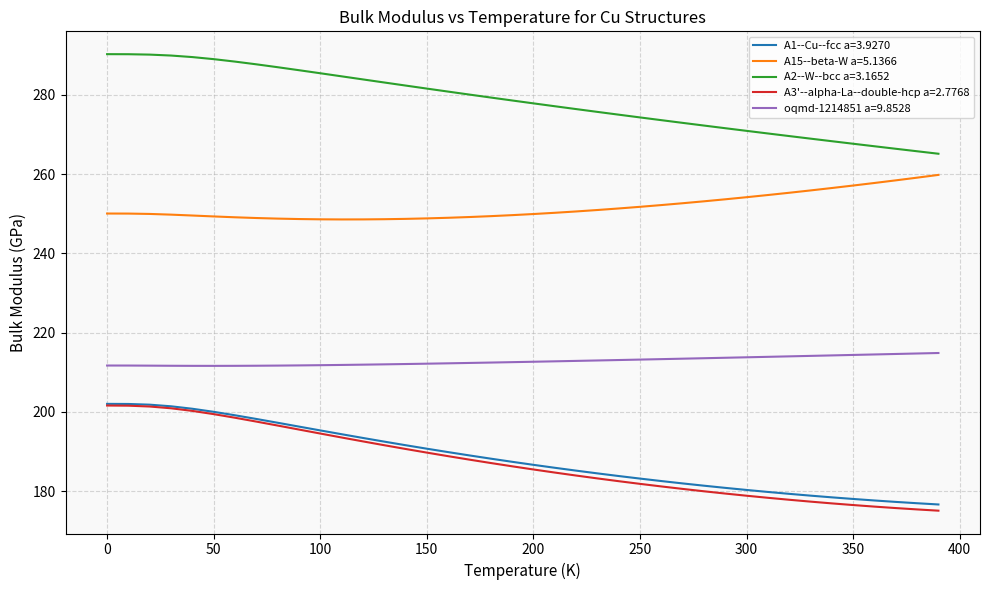

Which series has the largest total across all categories?

A2--W--bcc a=3.1652